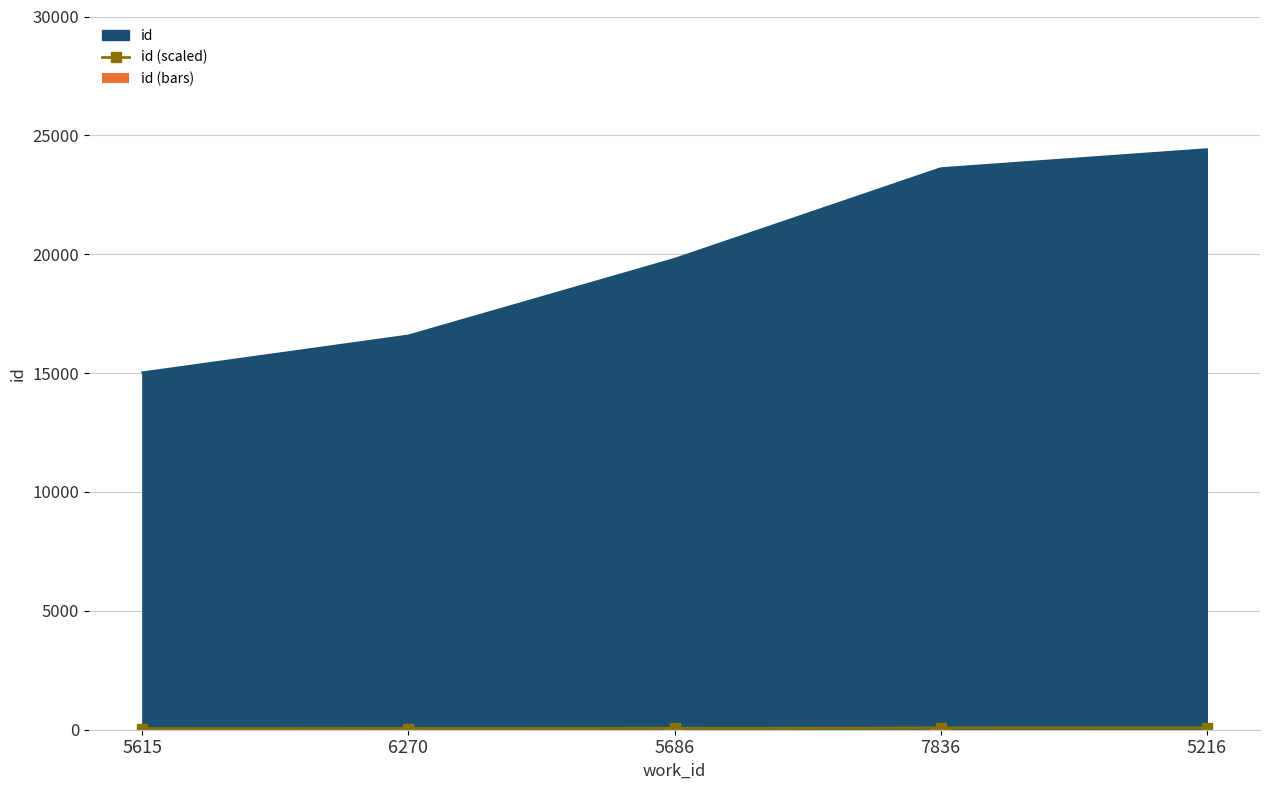

Rank the categories by value from lowest to highest.

5615, 6270, 5686, 7836, 5216